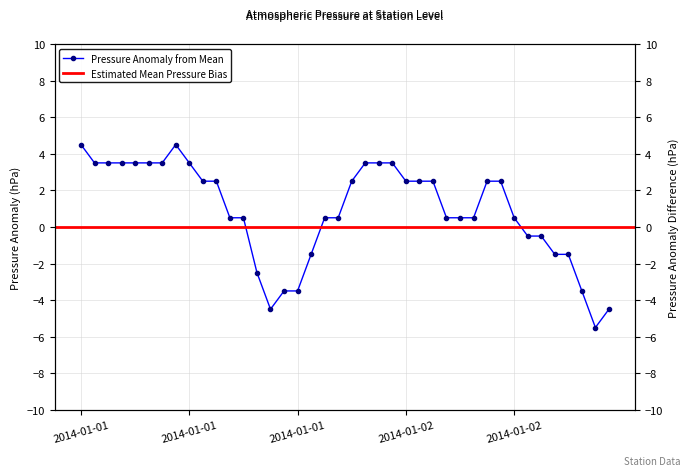

The value at 2014-01-02 13:00 is -6.1. True or false?

False